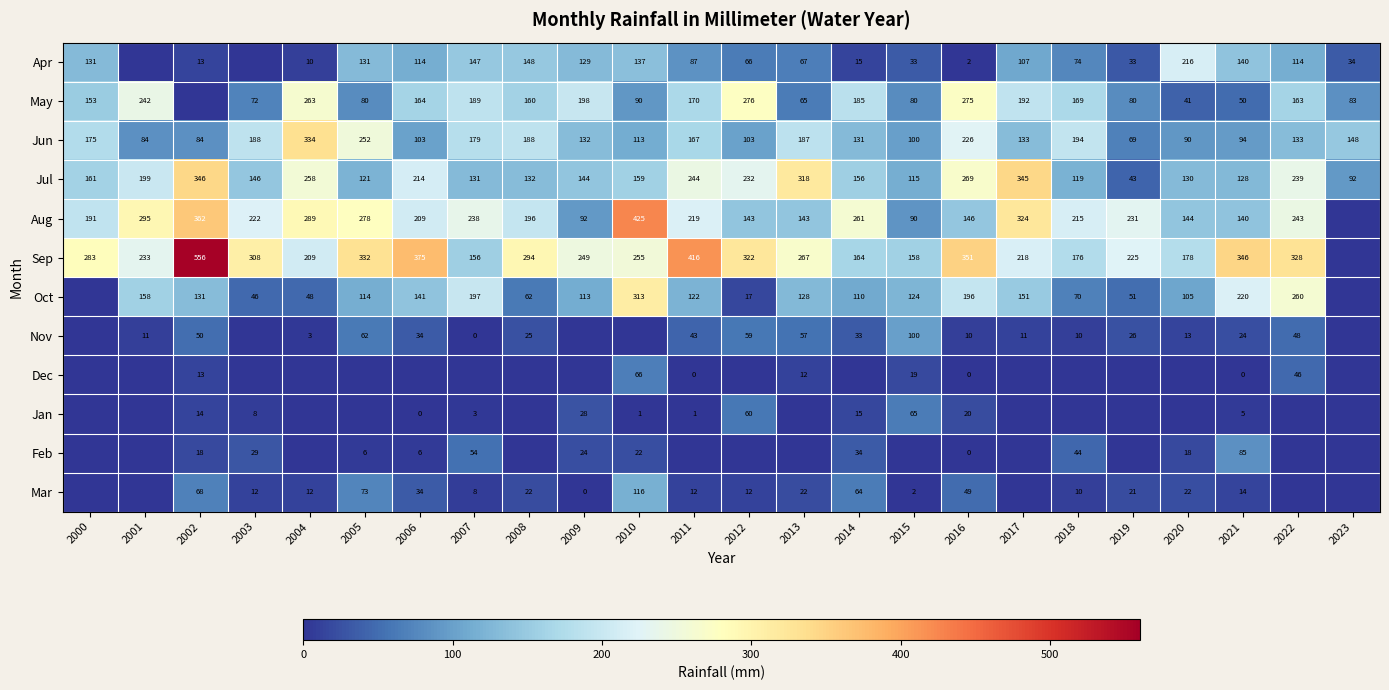

Is the value of Mar at 2004 greater than the value of Sep at 2022?

No